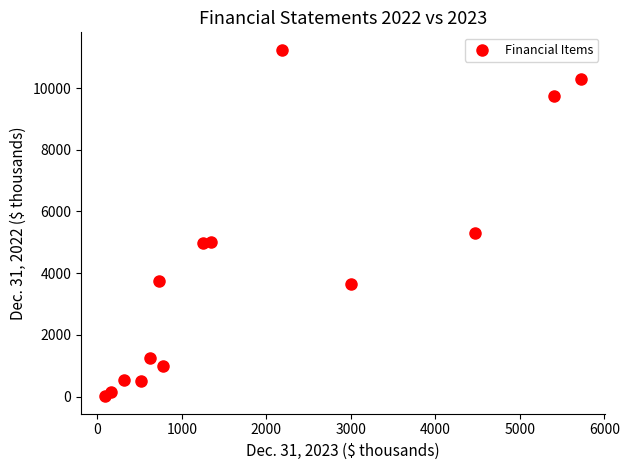

What is the range of X values (max minus min)?

5629